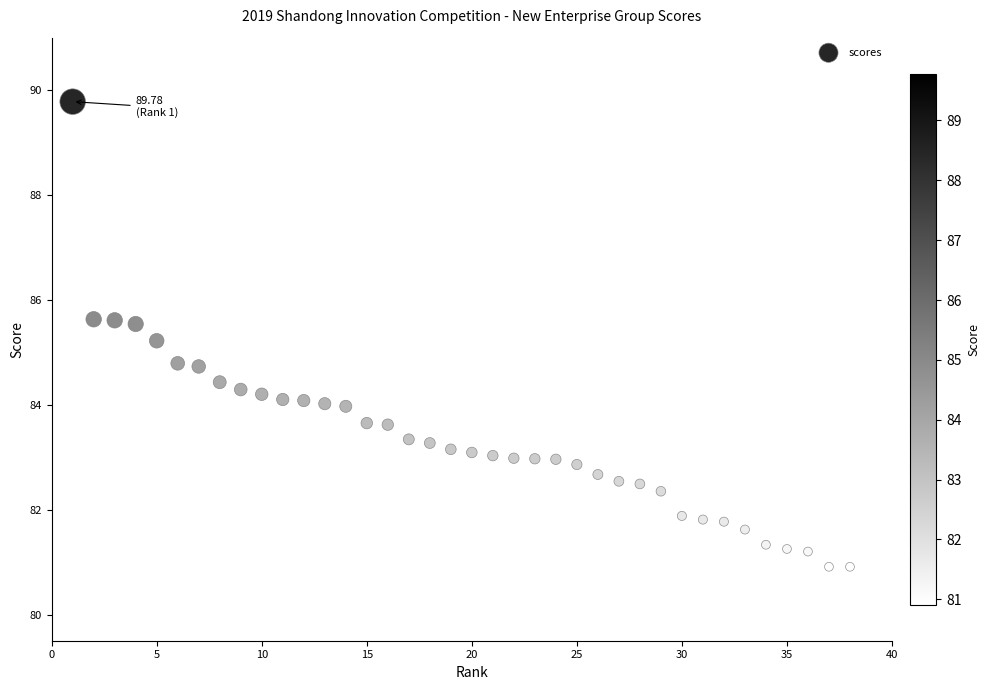

What is the range of Y values (max minus min)?

8.9